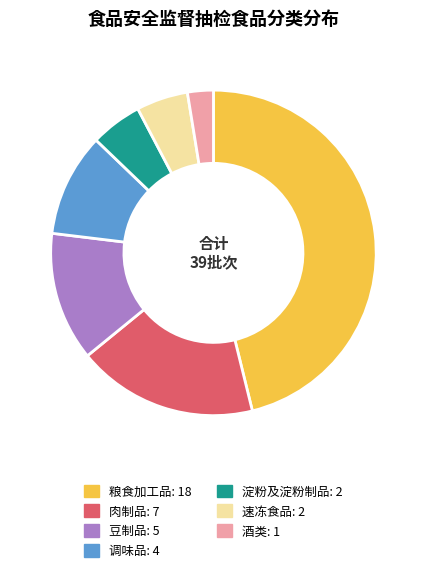

Combined, do 调味品 and 肉制品 account for over 50%?

No